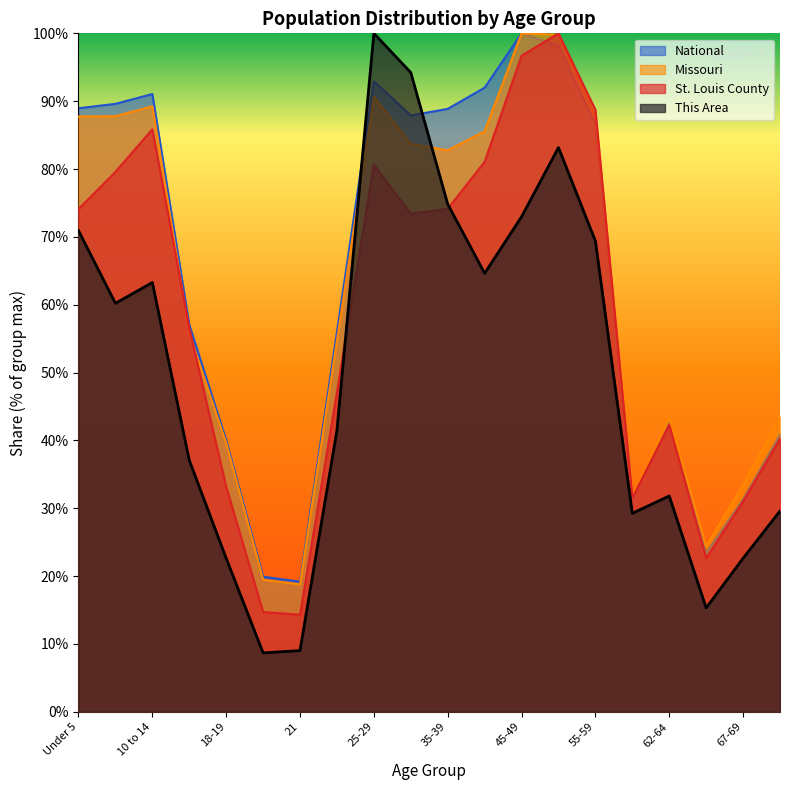

What is the approximate value of St. Louis County at 15 to 17?

56.5